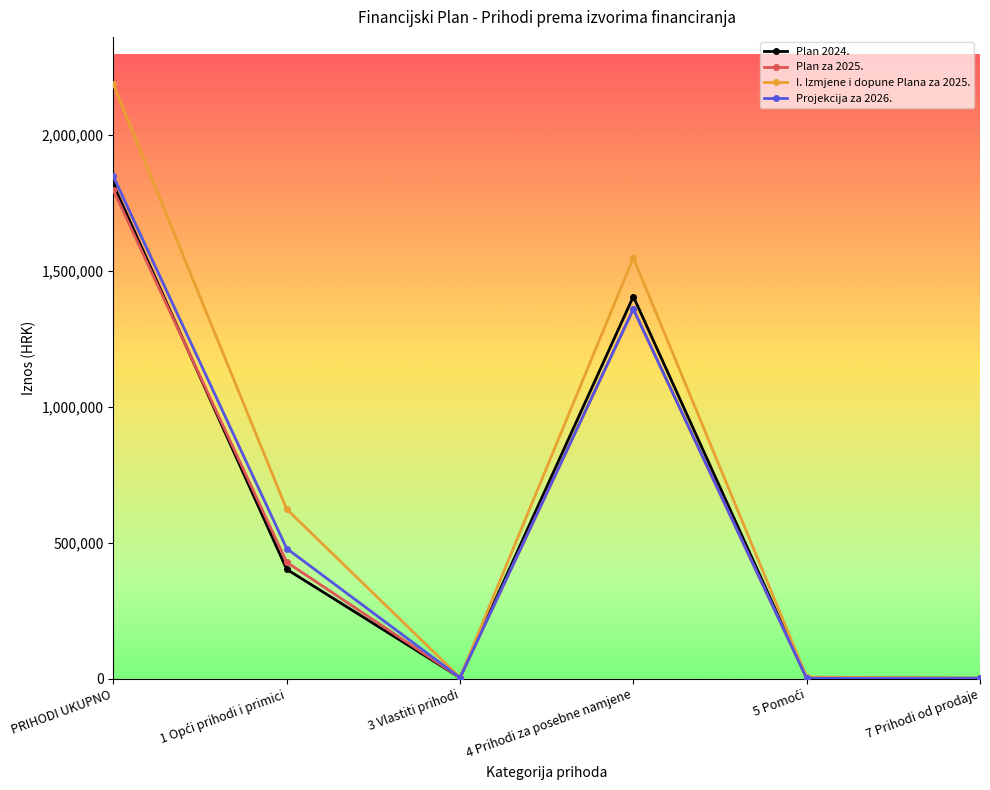

True or false: Projekcija za 2026. and Plan 2024. cross at least once.

True